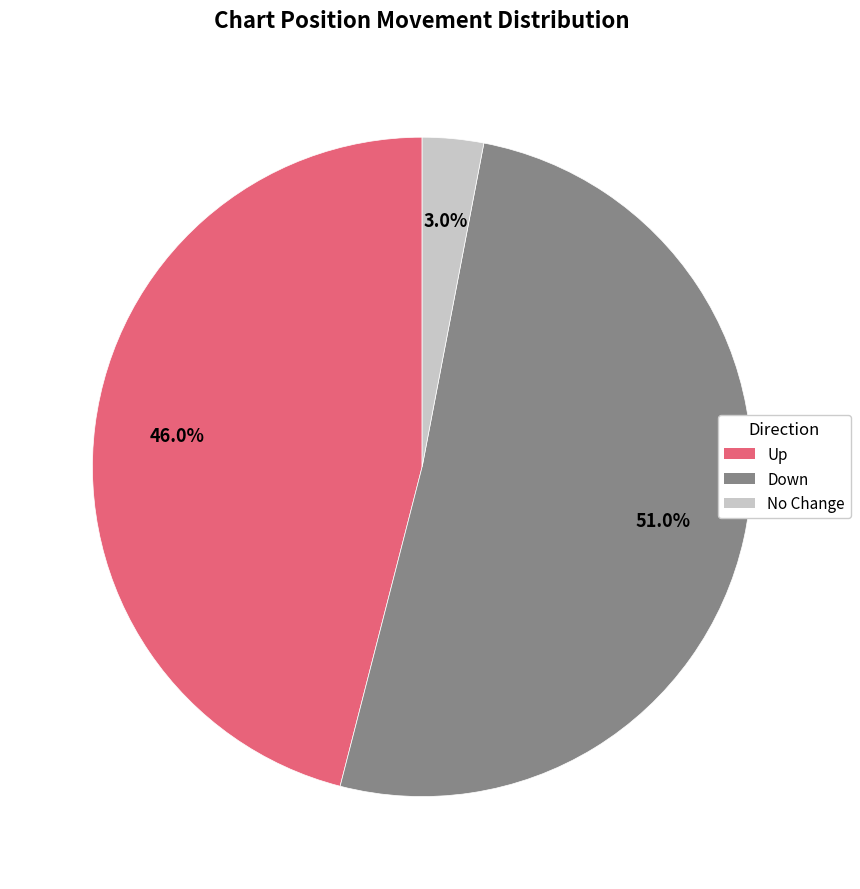

Is there a majority slice in this chart?

Yes